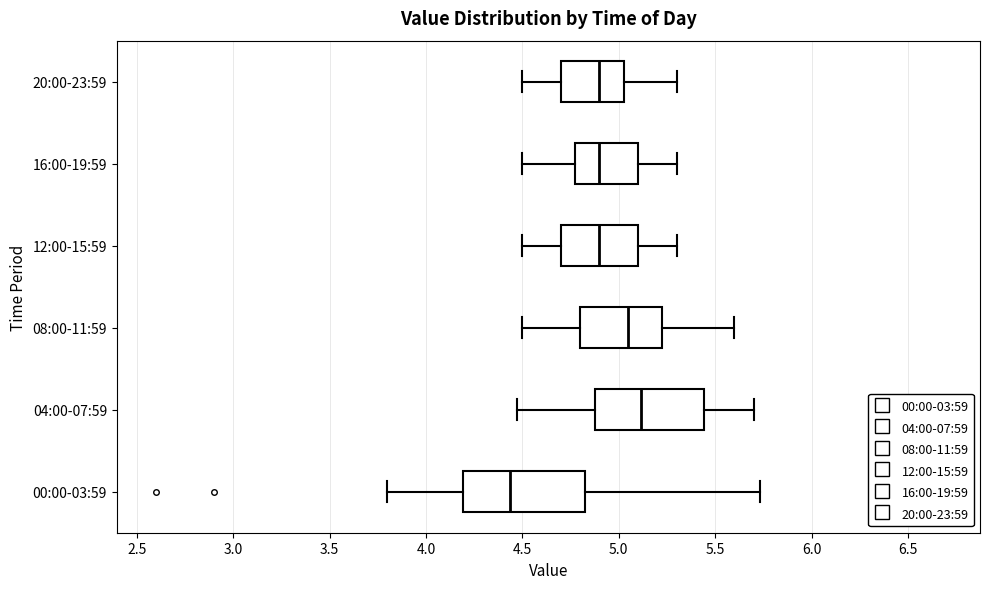

Where does the right whisker of the box for 20:00-23:59 end on the x-axis? The values are not printed on the chart, so give them approximately, as read against the axis.

5.30